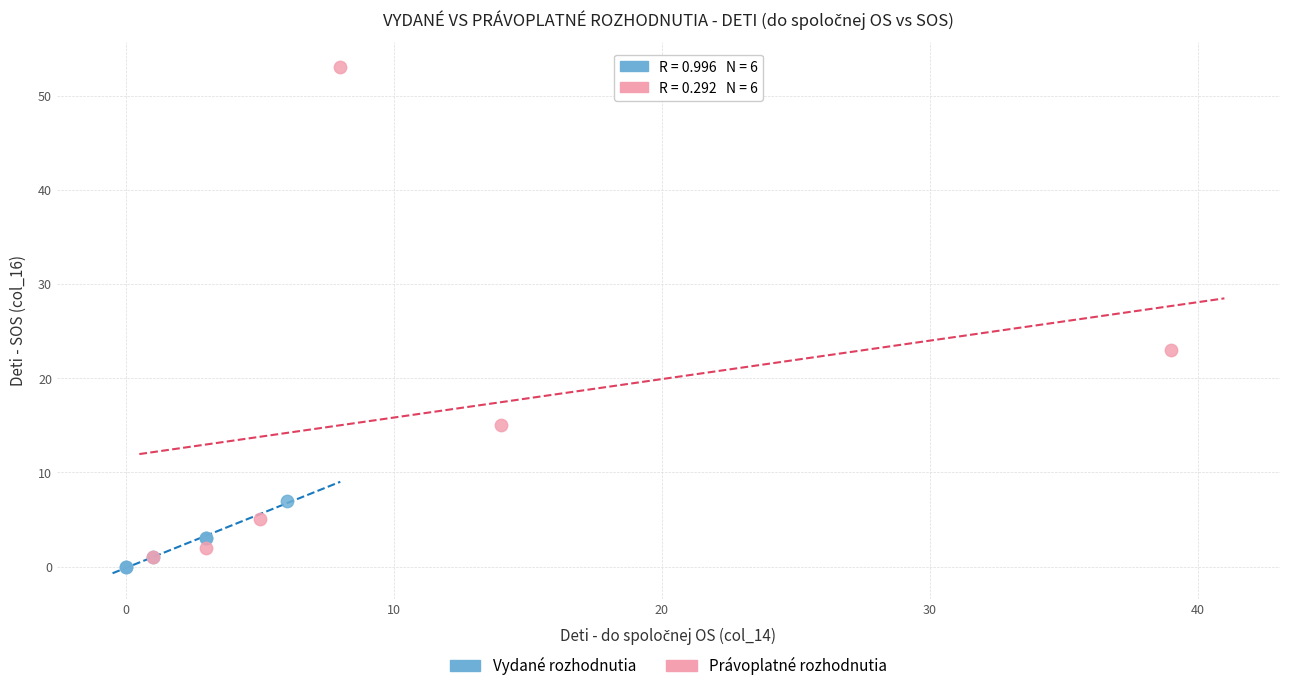

Which series has the widest spread of Y values?

Právoplatné rozhodnutia